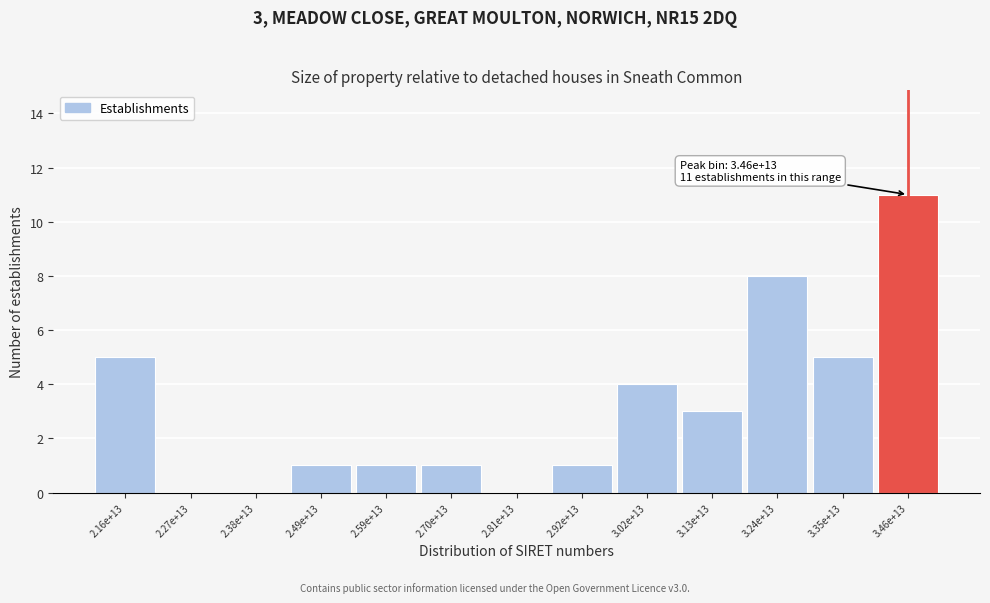

Reading left to right, list all the values displayed in this chart.

2.16e+13=5	2.27e+13=0	2.38e+13=0	2.49e+13=1	2.59e+13=1	2.70e+13=1	2.81e+13=0	2.92e+13=1	3.02e+13=4	3.13e+13=3	3.24e+13=8	3.35e+13=5	3.46e+13=11